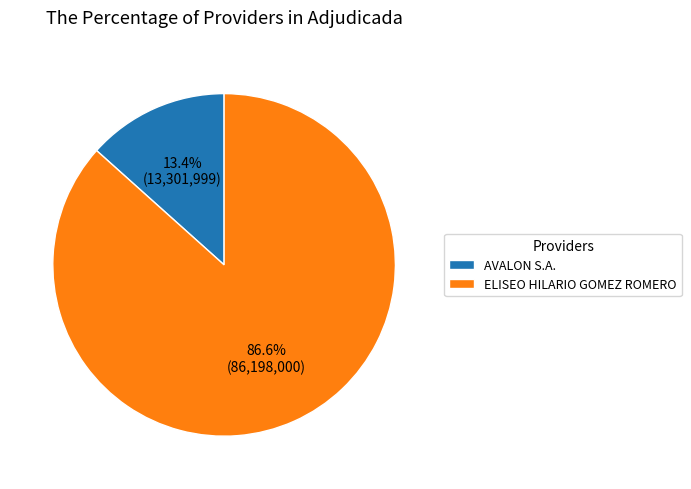

How much of the chart is everything except AVALON S.A.?

86.6%